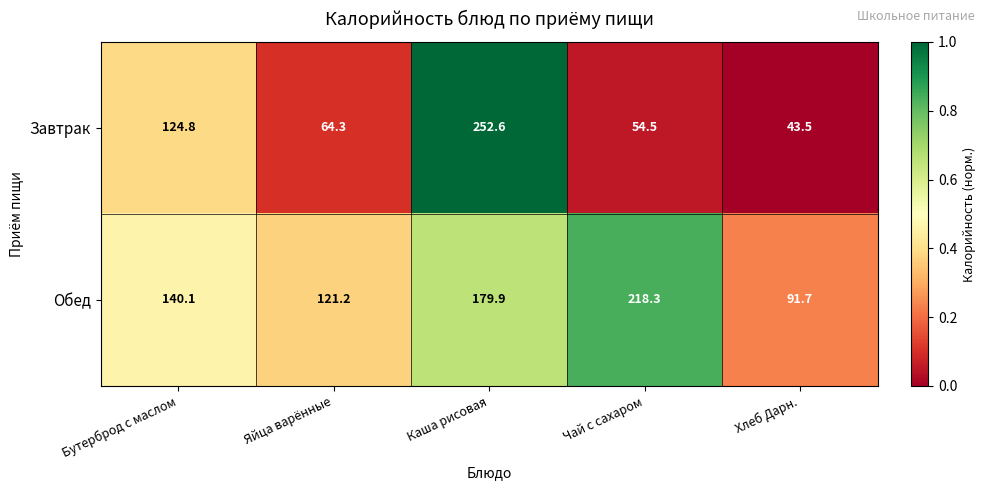

Which series has the widest spread of values?

Завтрак